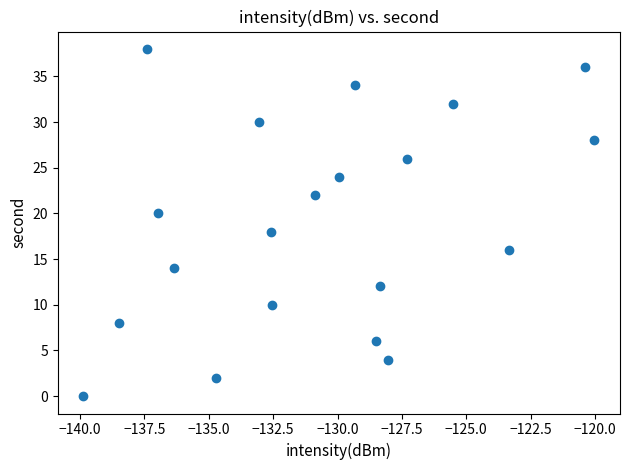

What is the range of Y values (max minus min)?

38